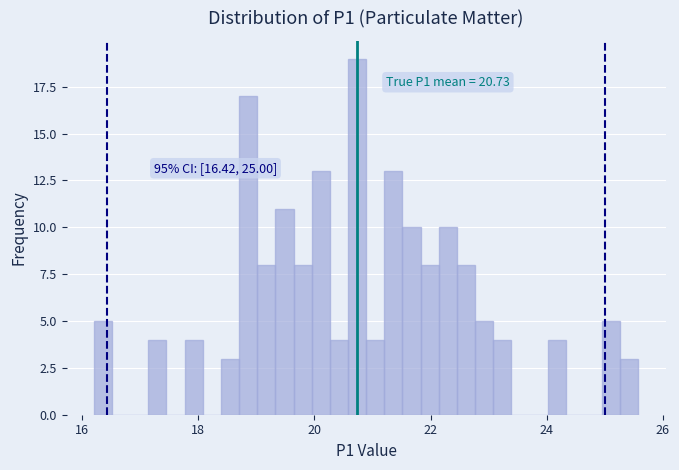

Read against the x-axis, roughly where is the centre of the tallest bar?

20.8